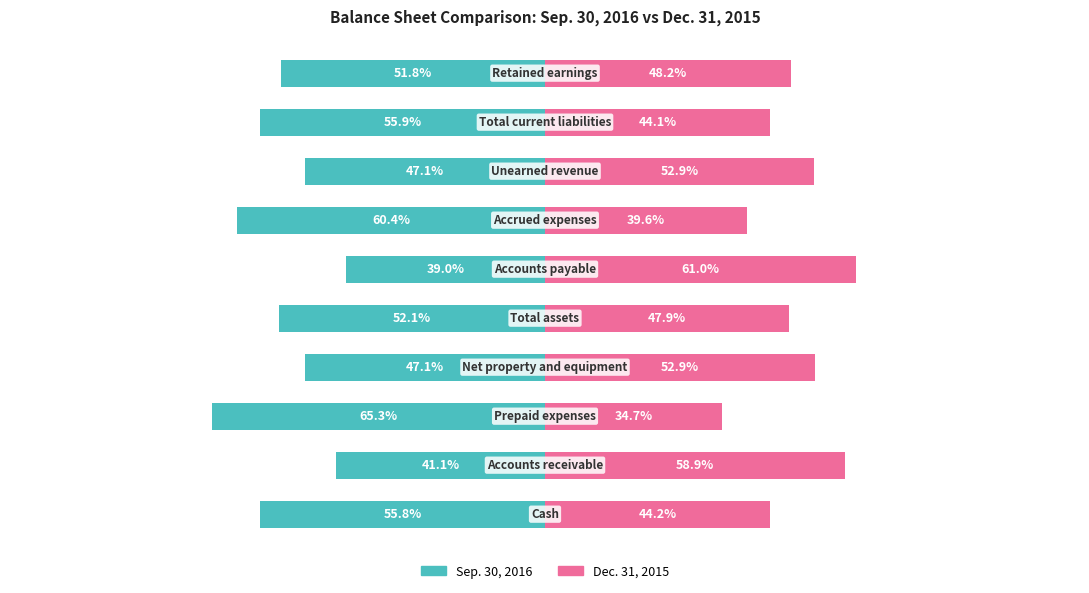

At 3, list the series in order from smallest to largest.

Sep. 30, 2016, Dec. 31, 2015